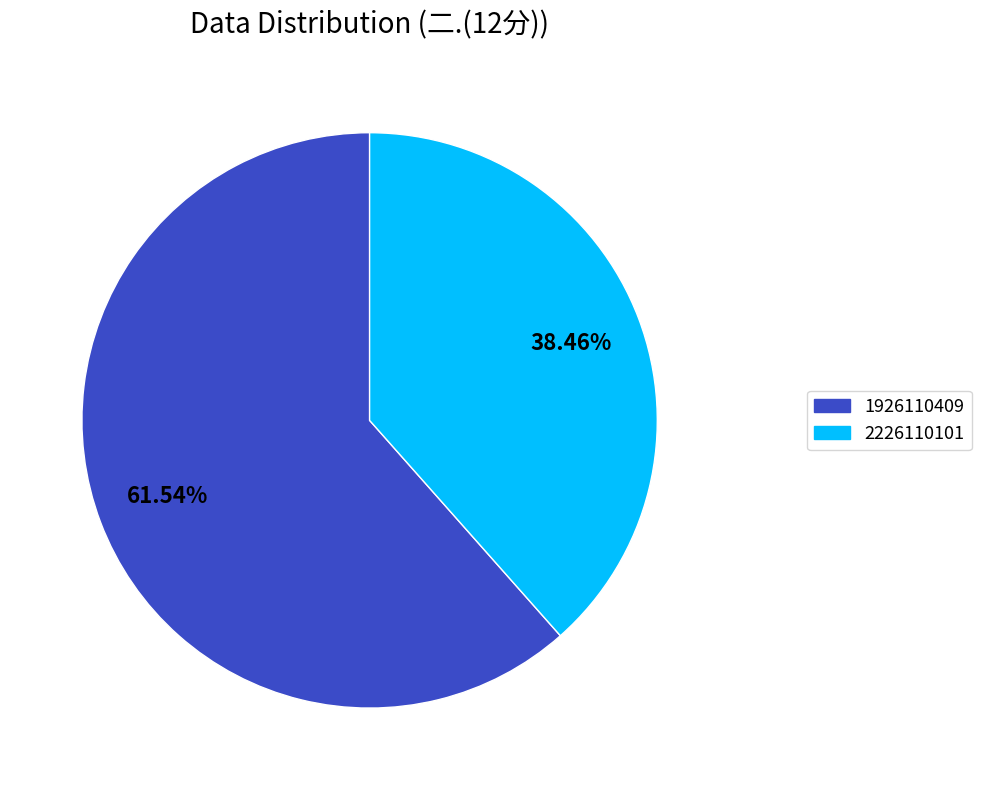

What percentage is NOT represented by 2226110101?

61.5%